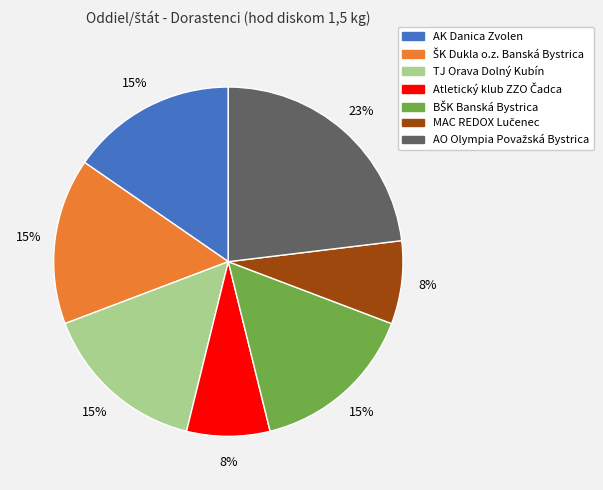

Is it true that TJ Orava Dolný Kubín is 4% of the pie?

False